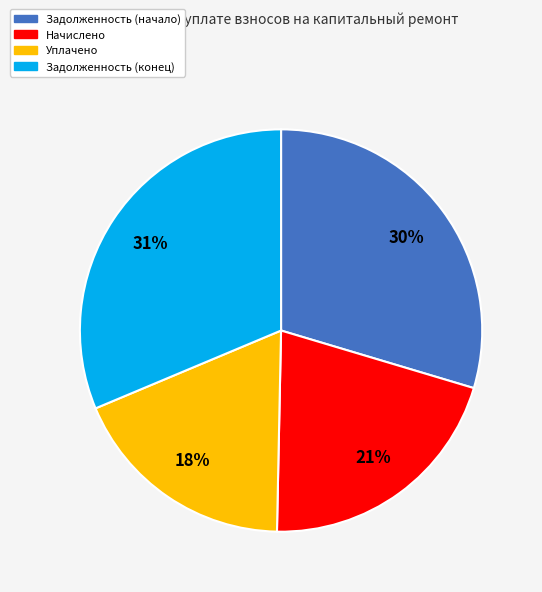

True or false: Задолженность (начало) accounts for 1% of the total.

False